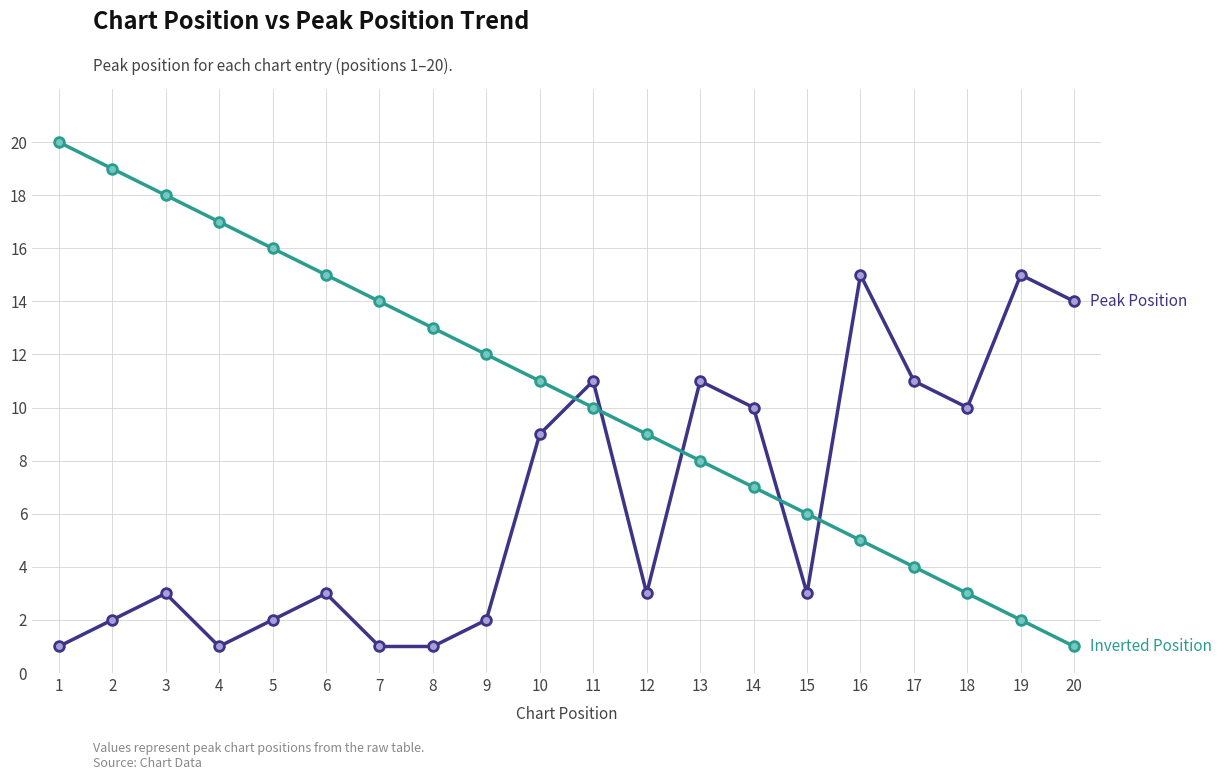

Reading left to right, what are all the values shown in this chart?

Peak Position: 1	2	3	1	2	3	1	1	2	9	11	3	11	10	3	15	11	10	15	14
Inverted Position: 20	19	18	17	16	15	14	13	12	11	10	9	8	7	6	5	4	3	2	1